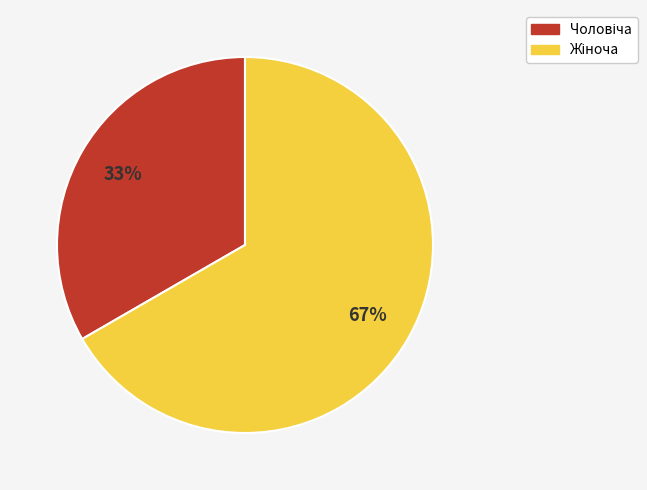

Does any single category account for the majority?

Yes